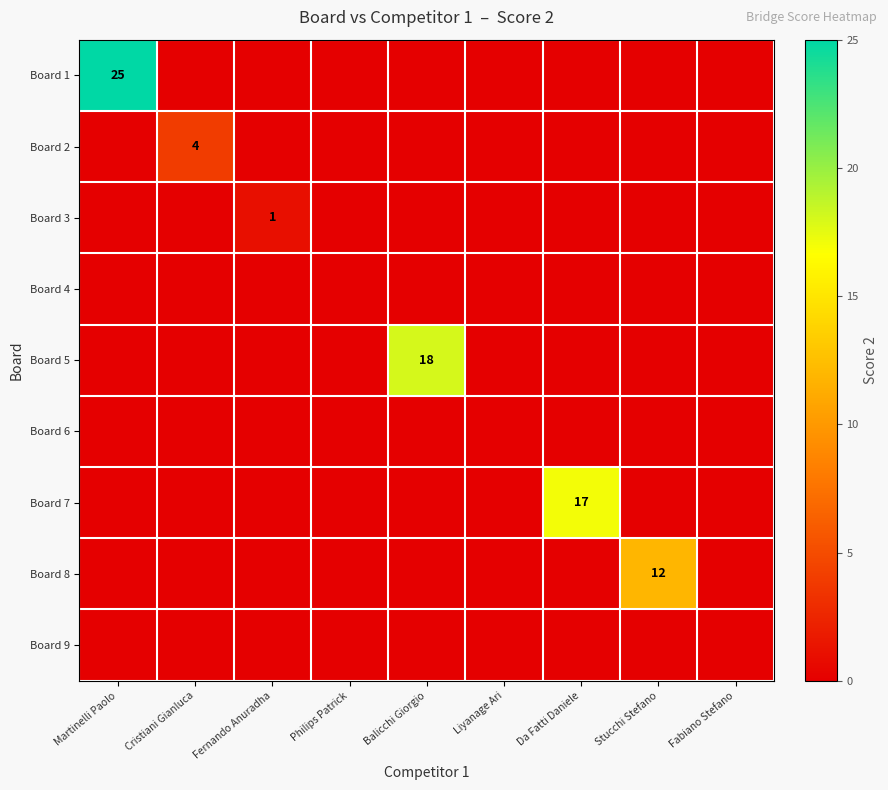

The value of Board 8 at Da Fatti Daniele is 0. True or false?

True